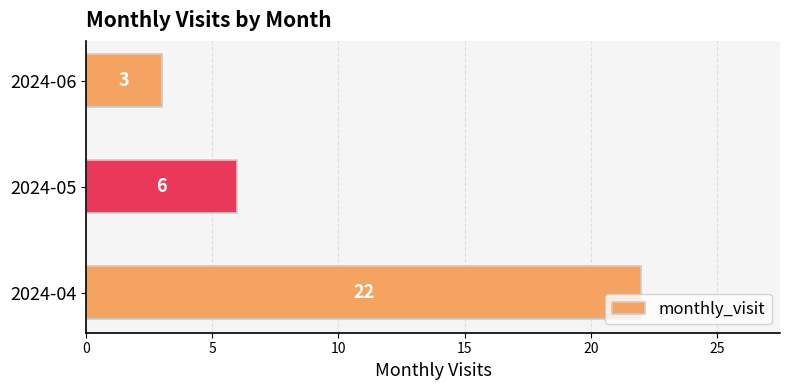

Reading bottom to top, transcribe all the data shown in this chart.

22	6	3